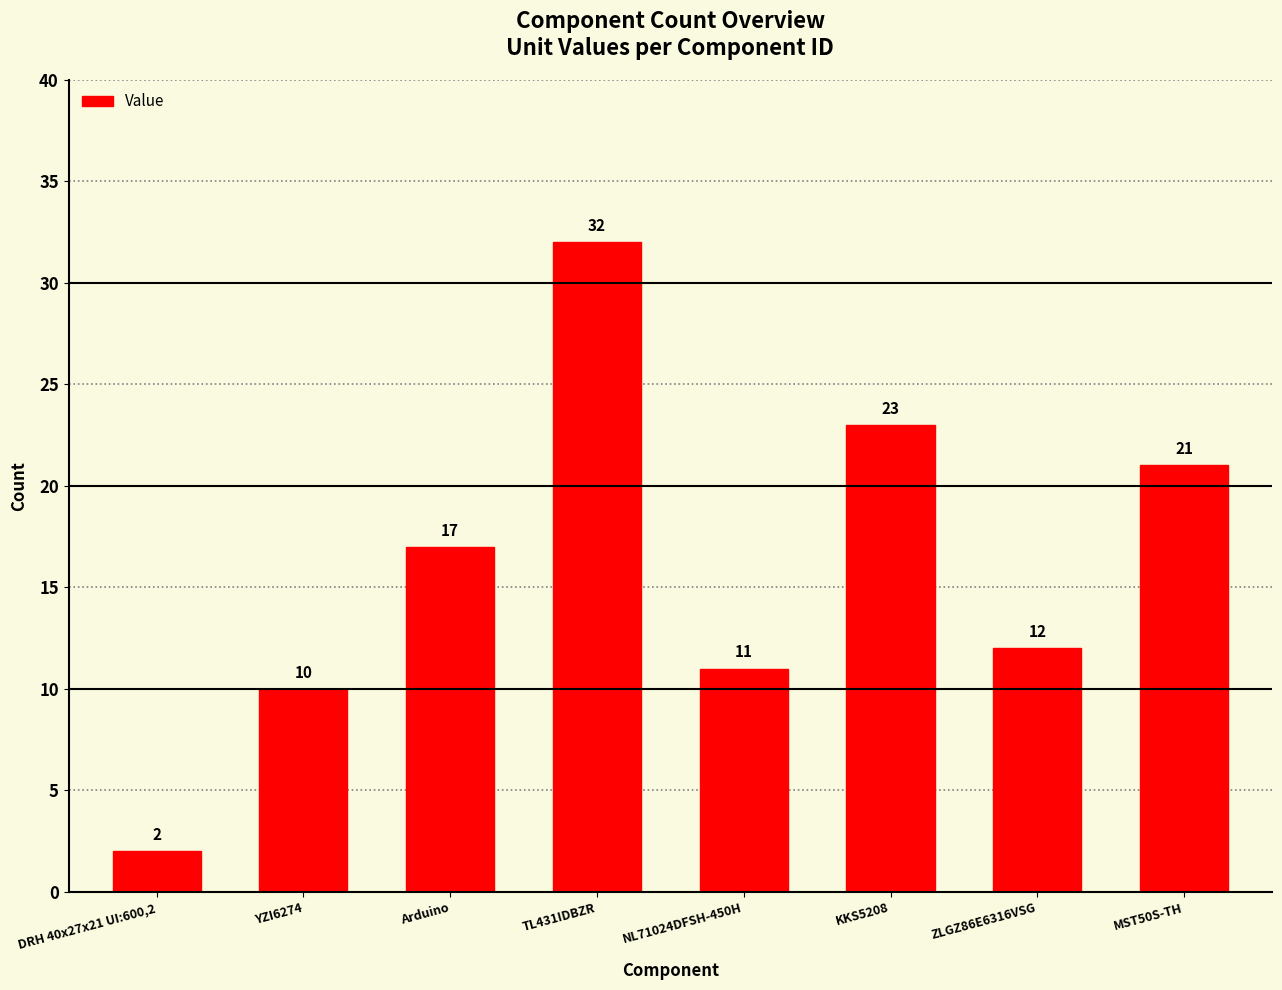

What is the smallest value displayed?

2